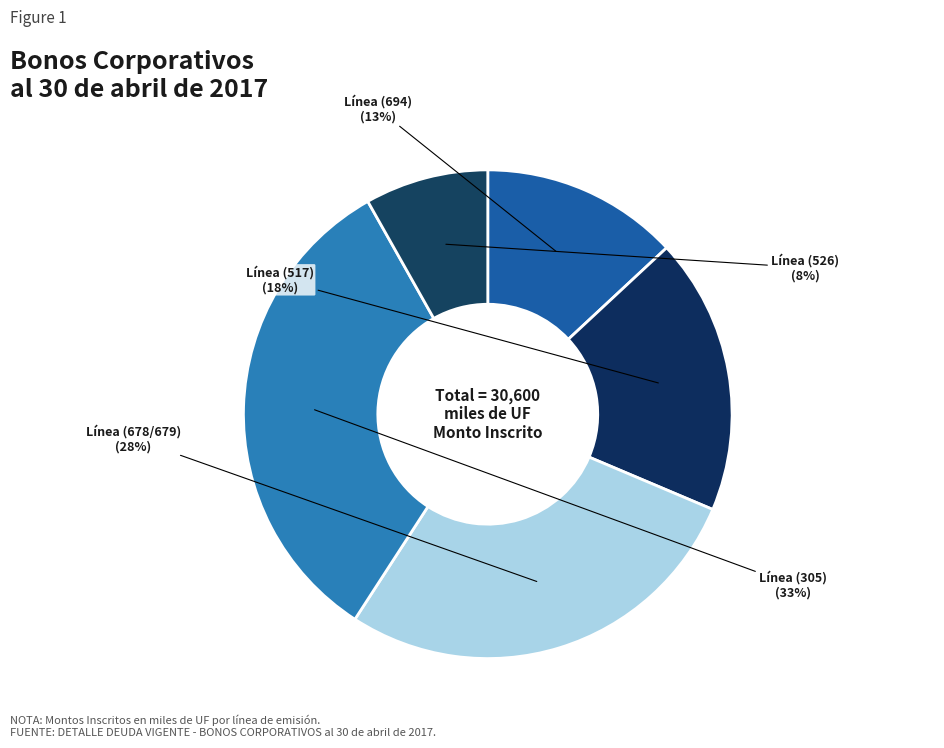

Does Línea (517) account for over 50% of the chart?

No